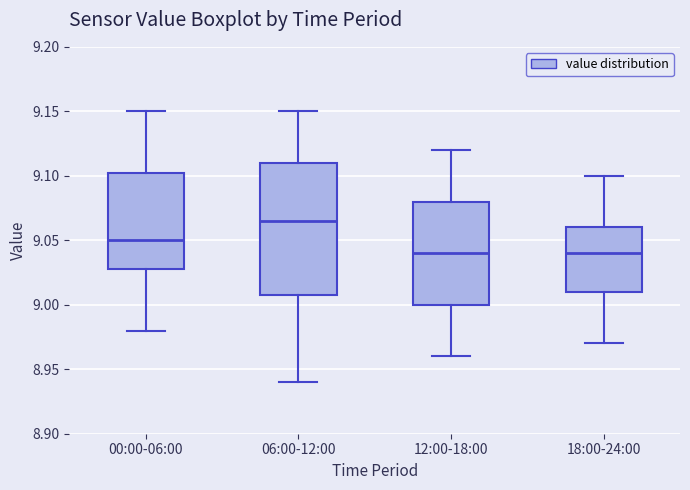

Reading left to right, read every box against the y-axis: the position of its median line, the range the box covers, and the ends of its whiskers. The values are not printed on the chart, so give them approximately, as read against the axis.

00:00-06:00: median 9.050, box 9.030 to 9.105, whiskers 8.980 to 9.150
06:00-12:00: median 9.065, box 9.010 to 9.110, whiskers 8.940 to 9.150
12:00-18:00: median 9.040, box 9.000 to 9.080, whiskers 8.960 to 9.120
18:00-24:00: median 9.040, box 9.010 to 9.060, whiskers 8.970 to 9.100